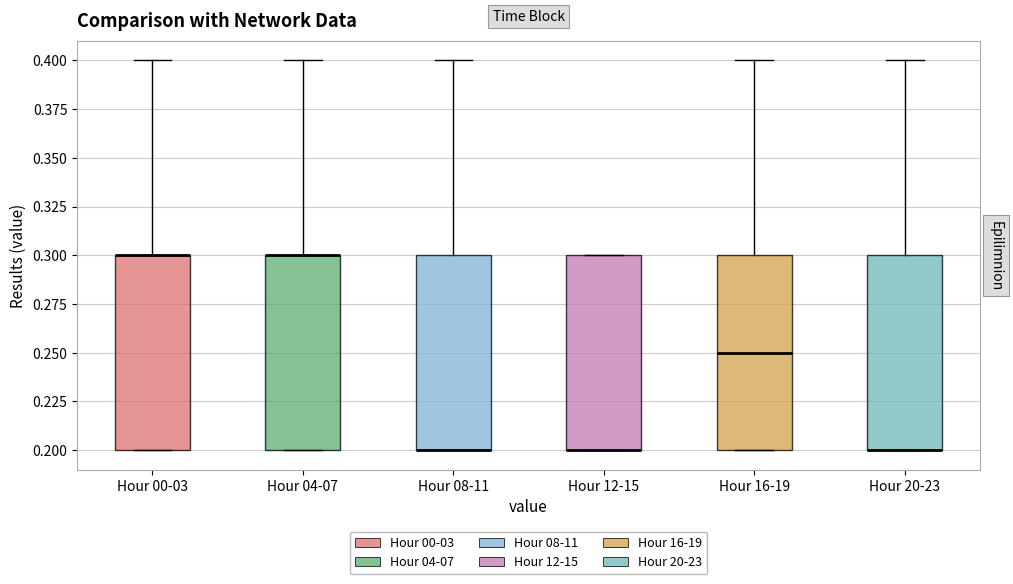

Where is the upper edge of the box for Hour 20-23 on the y-axis? The values are not printed on the chart, so give them approximately, as read against the axis.

0.30